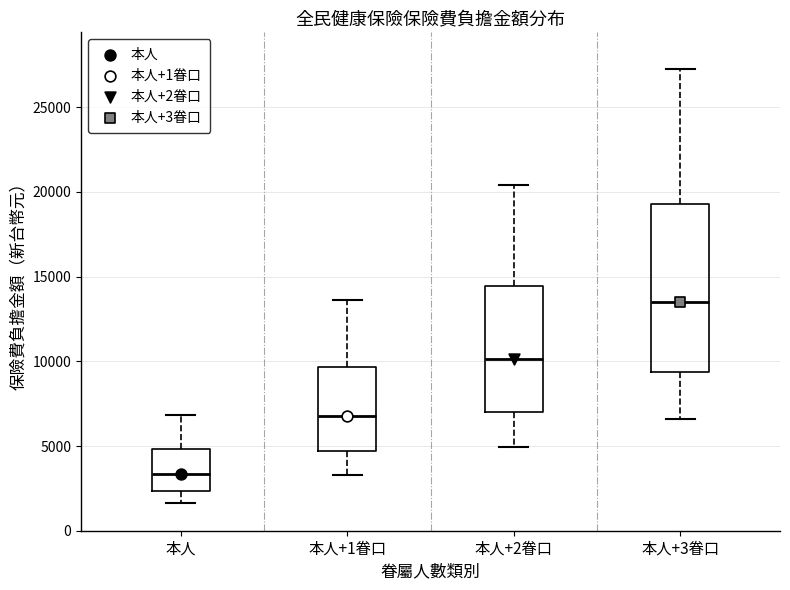

Where does the median line of the box for 本人 sit on the y-axis? The values are not printed on the chart, so give them approximately, as read against the axis.

3500